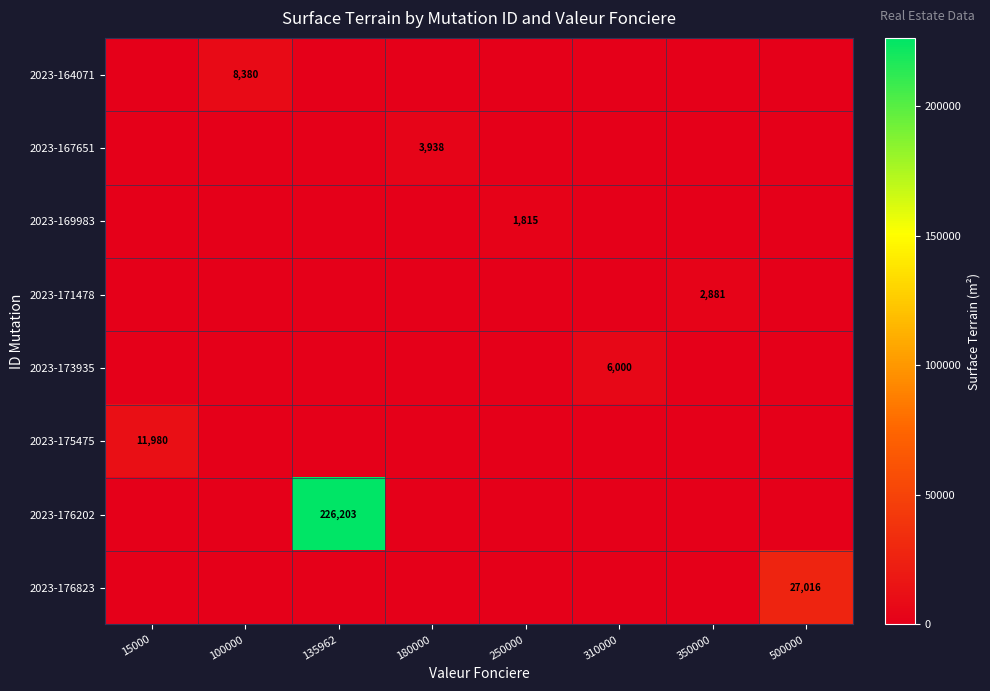

What is the total value across all series at 135962?

226203